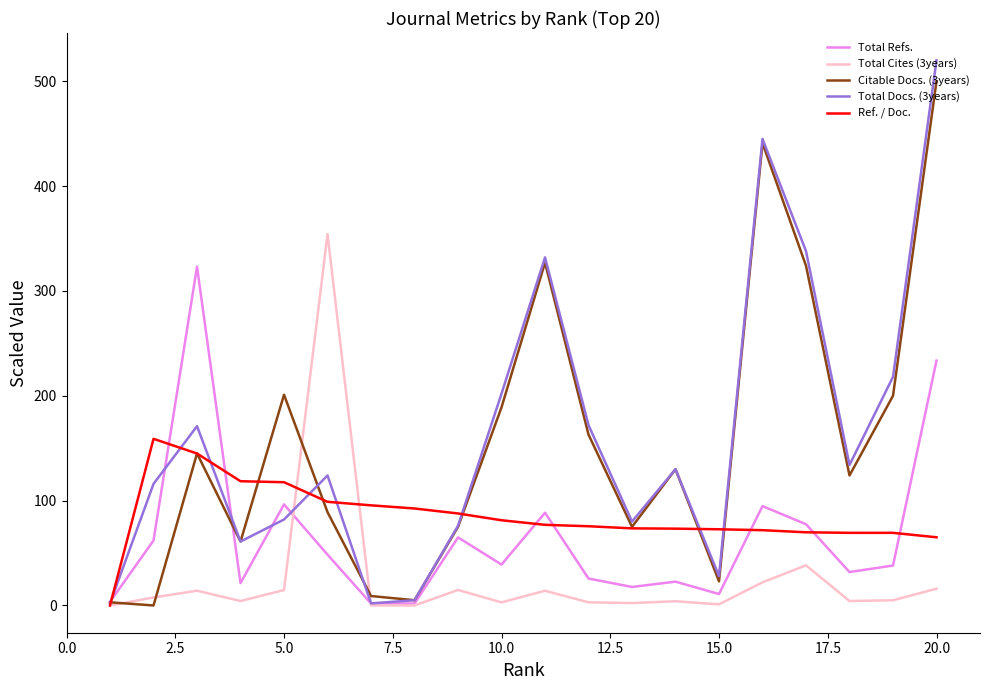

What is the maximum value for Total Cites (3years)?

354.3